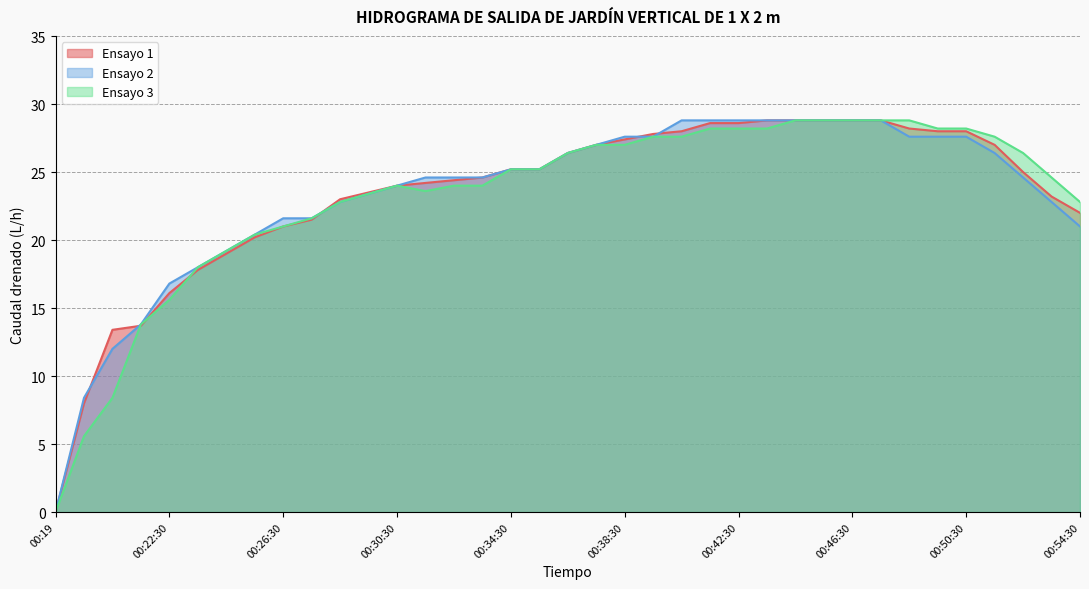

Is it true that Ensayo 3 equals 25.2 at 00:22:30?

False